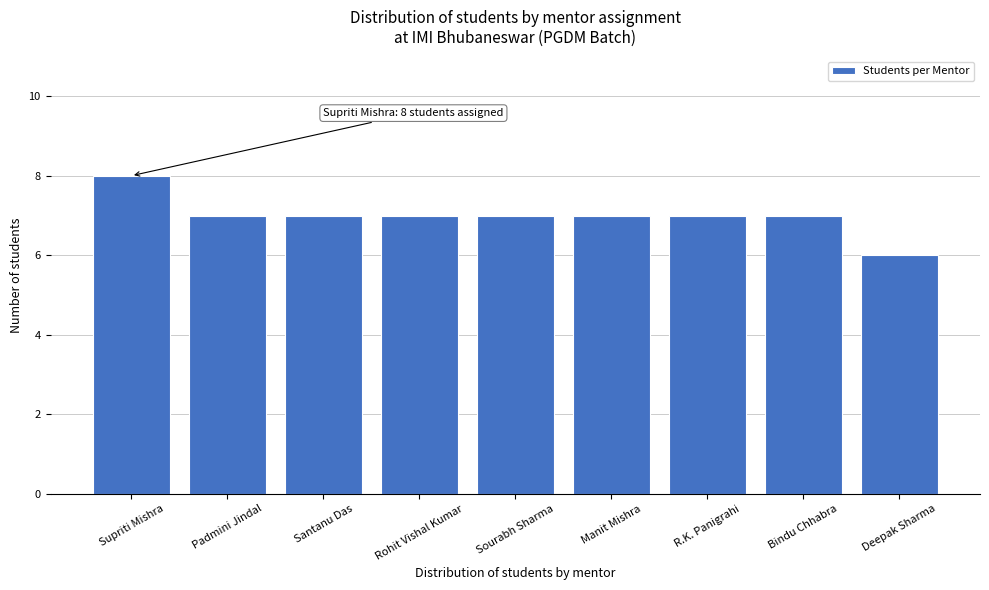

Reading right to left, transcribe all the data shown in this chart.

6	7	7	7	7	7	7	7	8